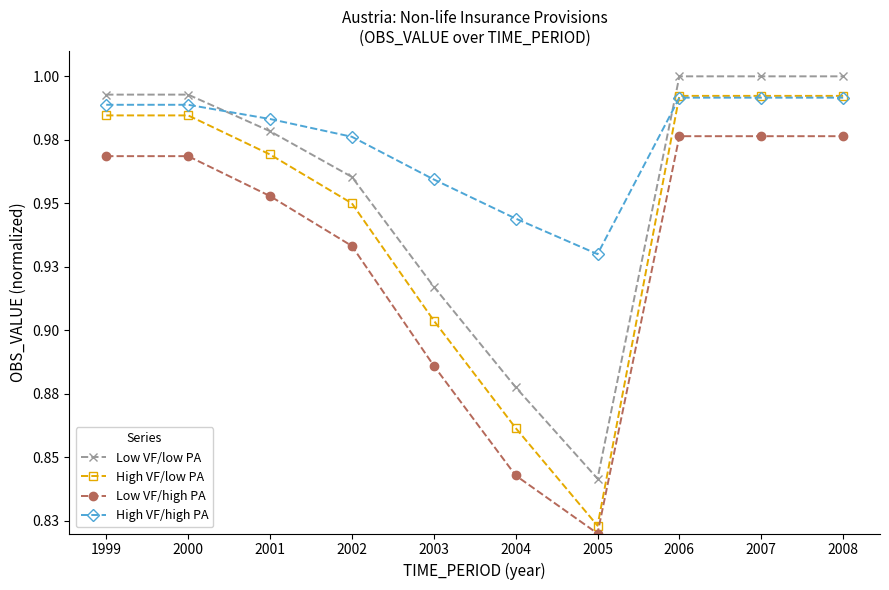

True or false: High VF/high PA and Low VF/high PA intersect in this chart.

False